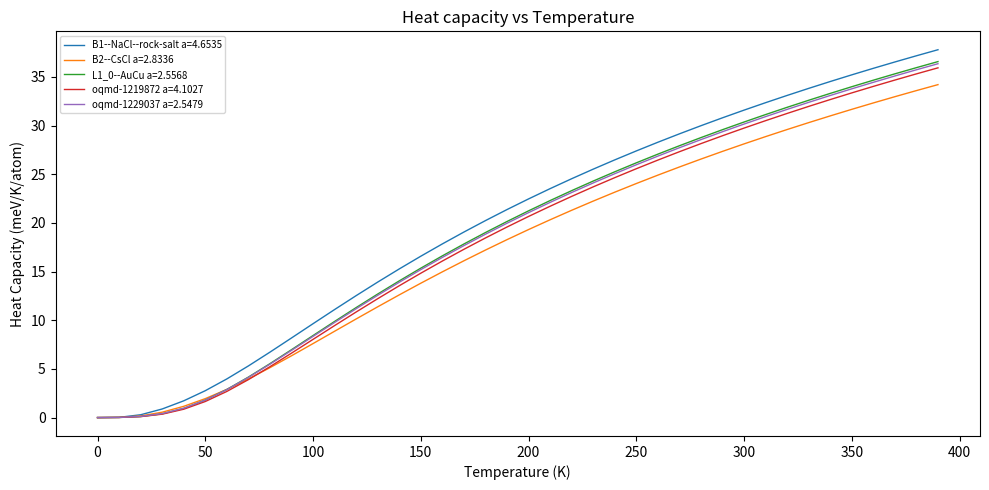

Which series has the widest spread of values?

B1--NaCl--rock-salt a=4.6535